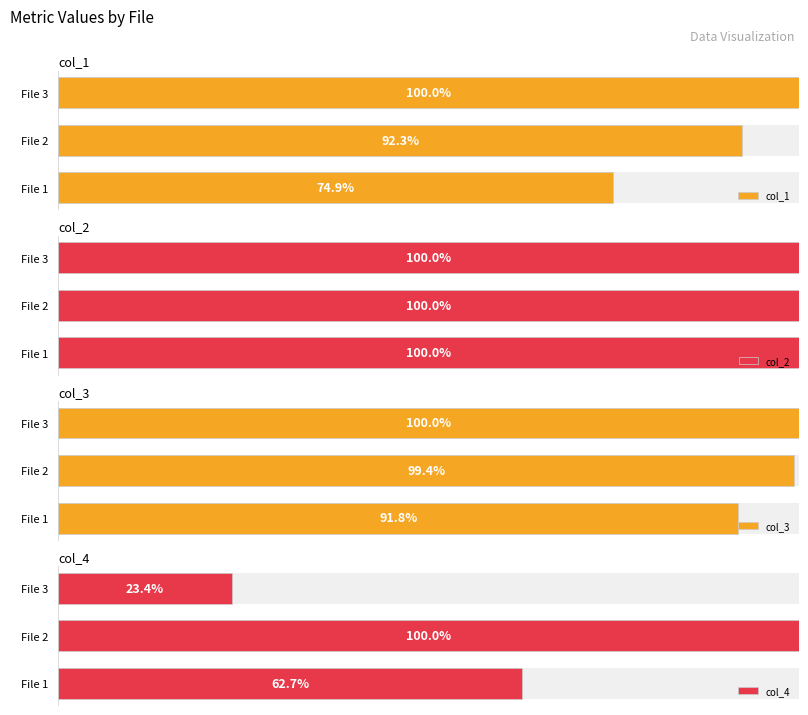

Between File 2 and File 3, which series saw the biggest shift?

col_4